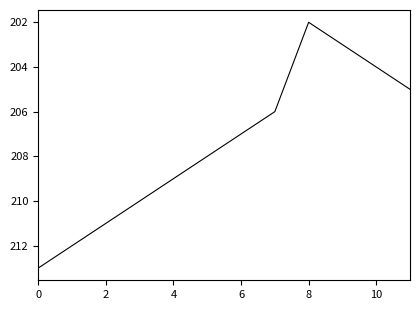

How many lines are shown in the chart?

1